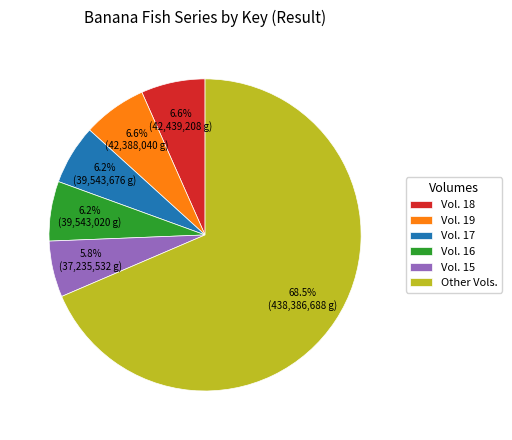

What is the majority slice?

Other Vols.